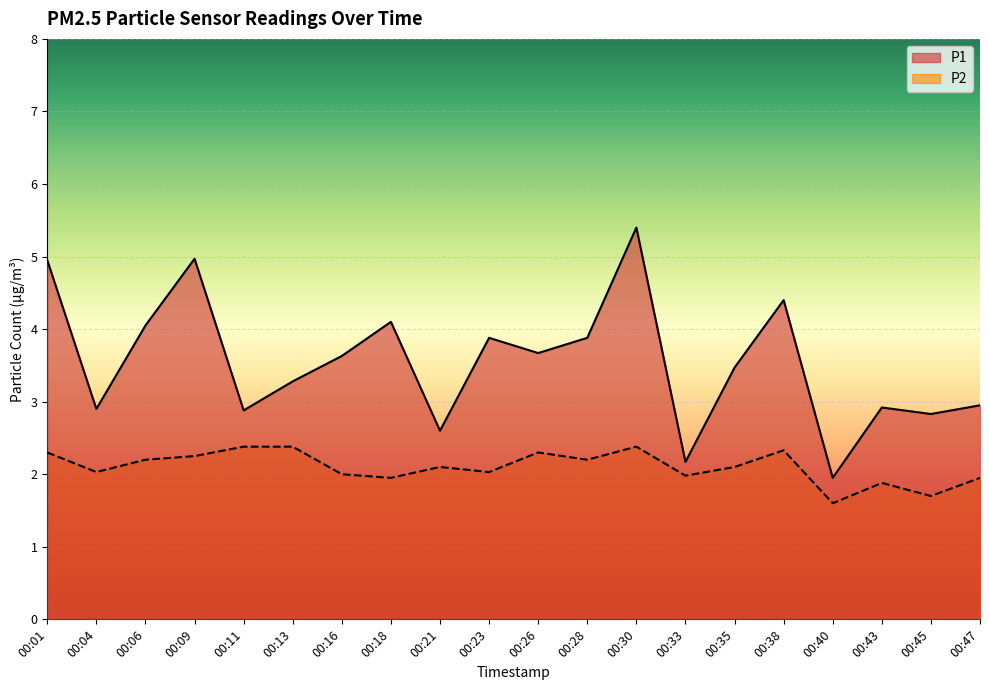

Which category has the lowest value across all series?

00:40